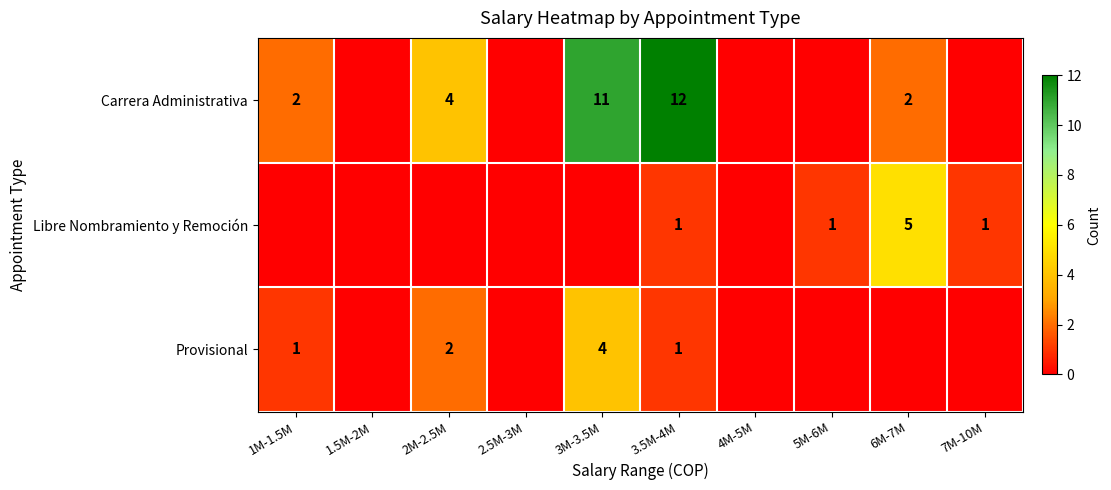

What is the total value across all series at 6M-7M?

7